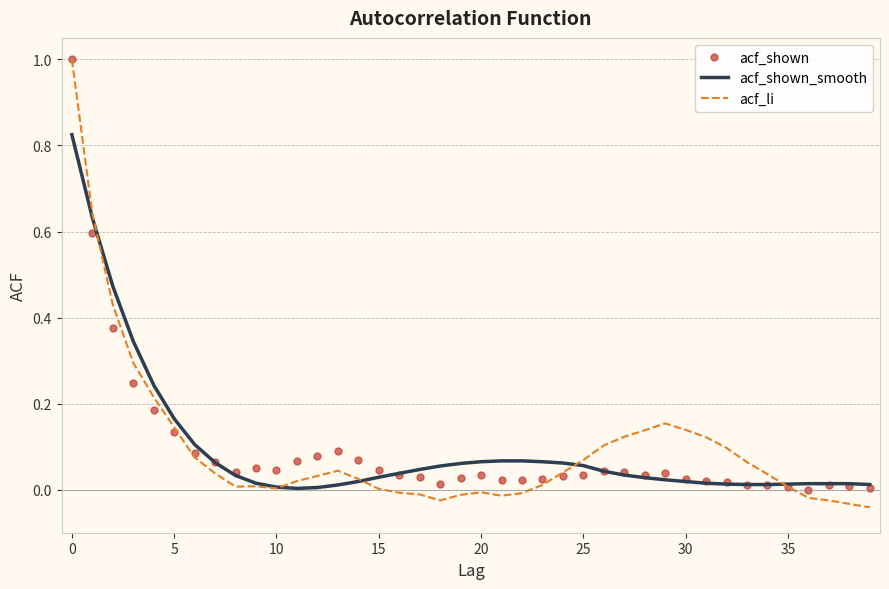

True or false: acf_li has more than 2 interior local peaks.

True